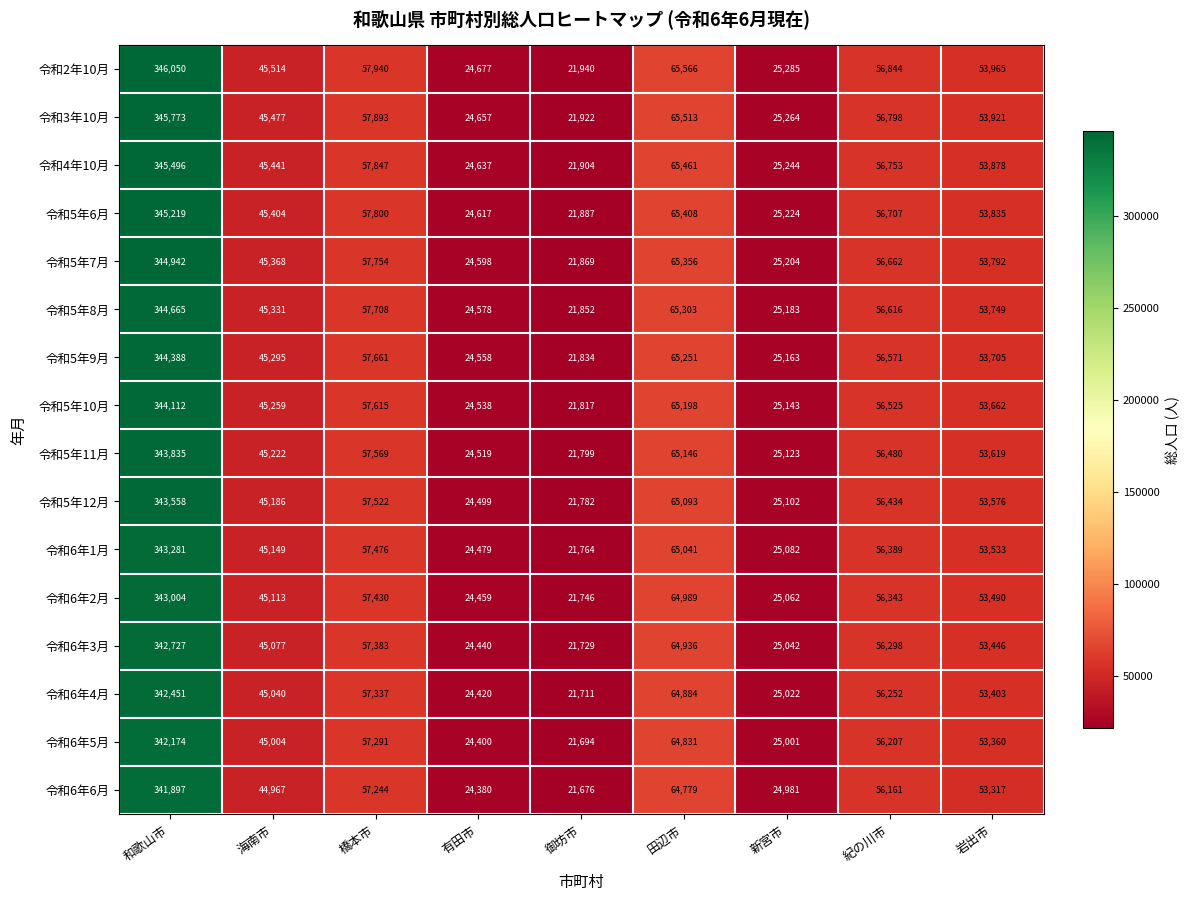

The 令和6年2月 series shows 15326 at 海南市. True or false?

False